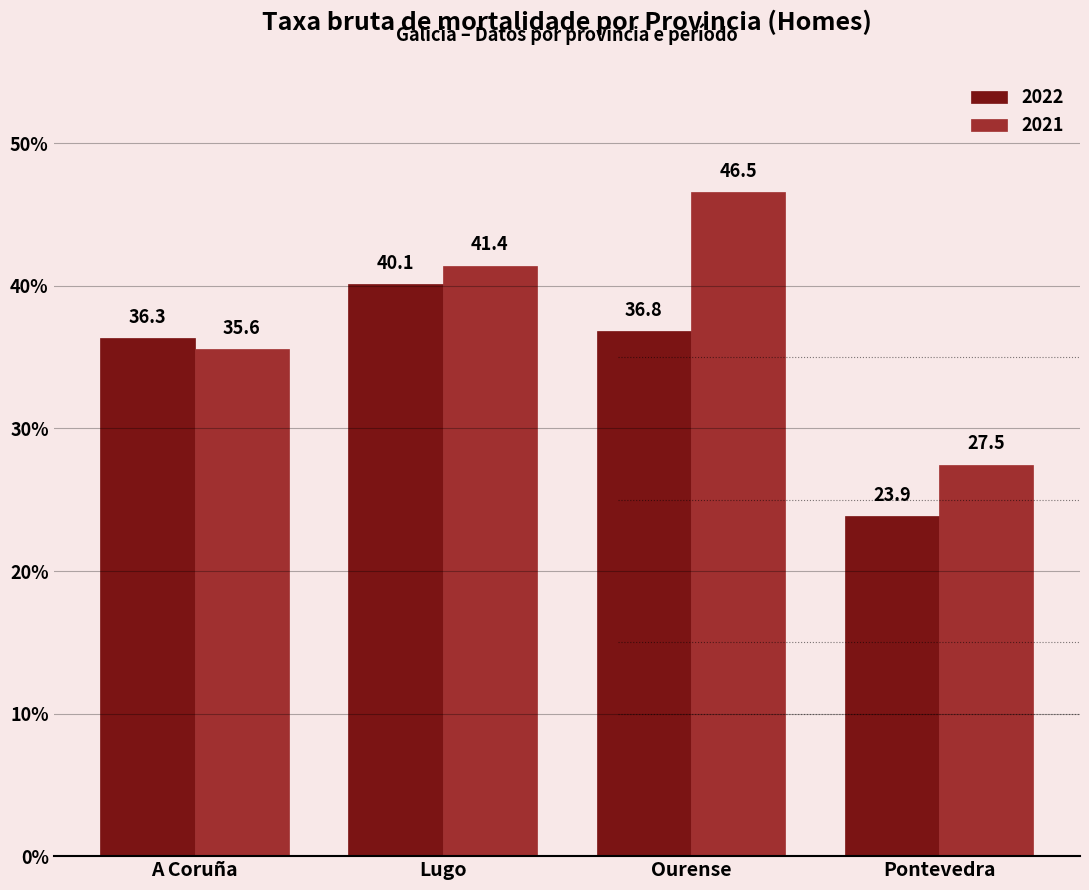

Rank the series by their average value, from highest to lowest.

2021, 2022